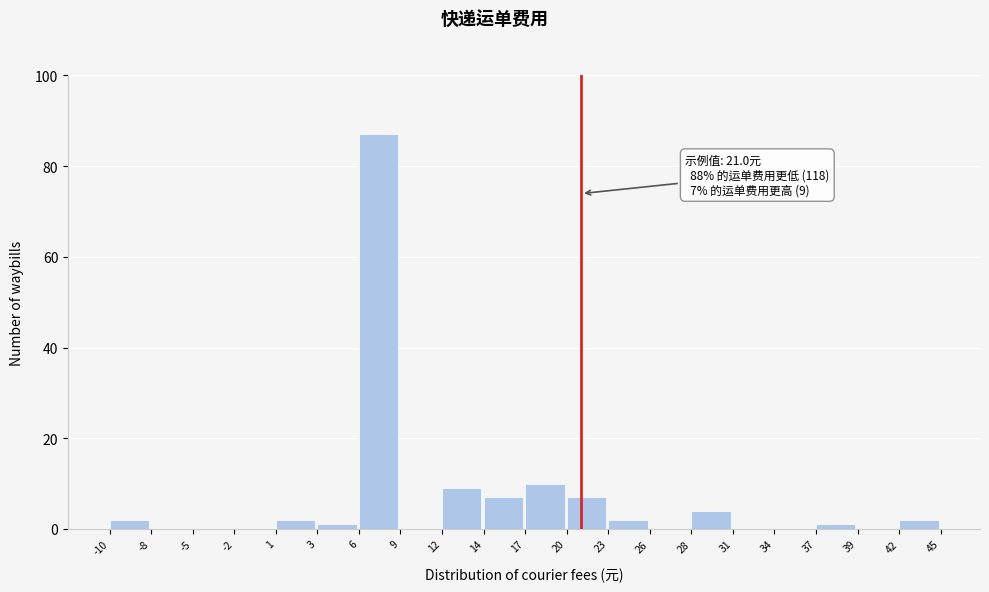

Which range on the x-axis has the tallest bar?

6 to 9